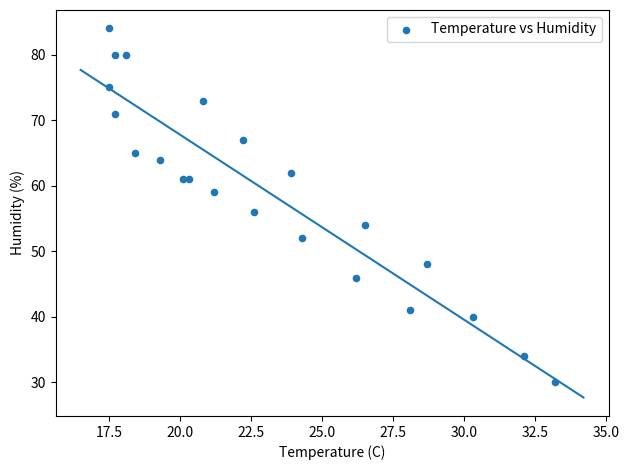

What Y value in the scatter plot is closest to 57?

56